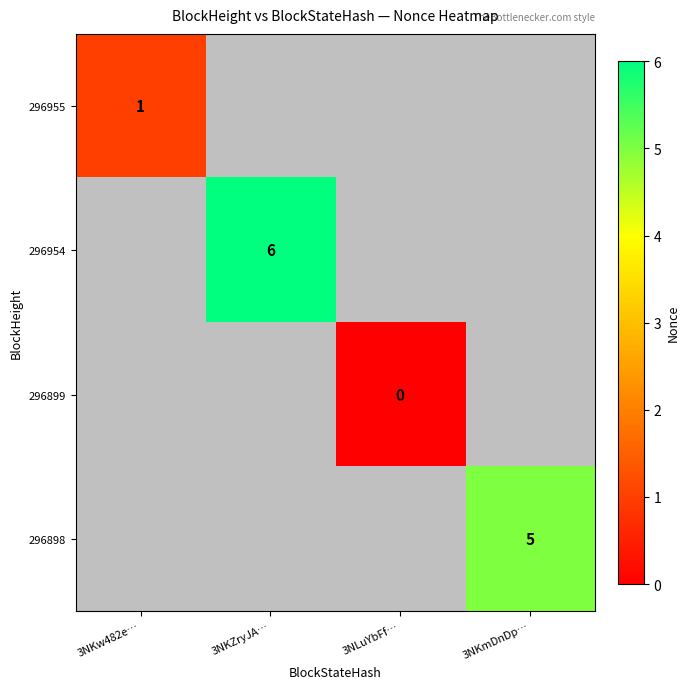

How many data points does each series have?

4